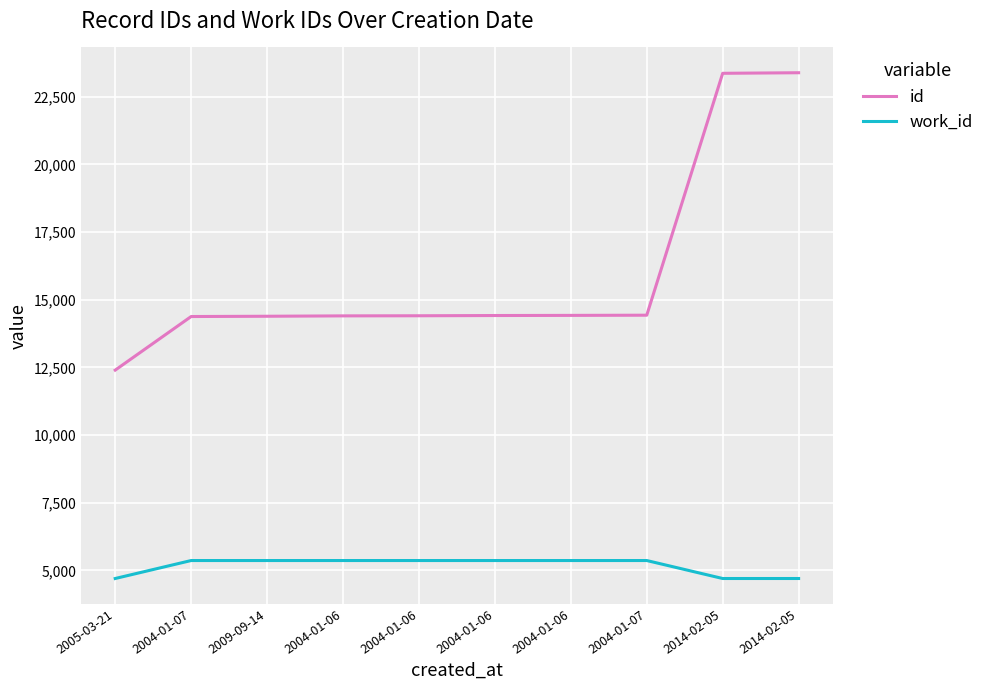

What are all the series names shown in the legend?

id, work_id